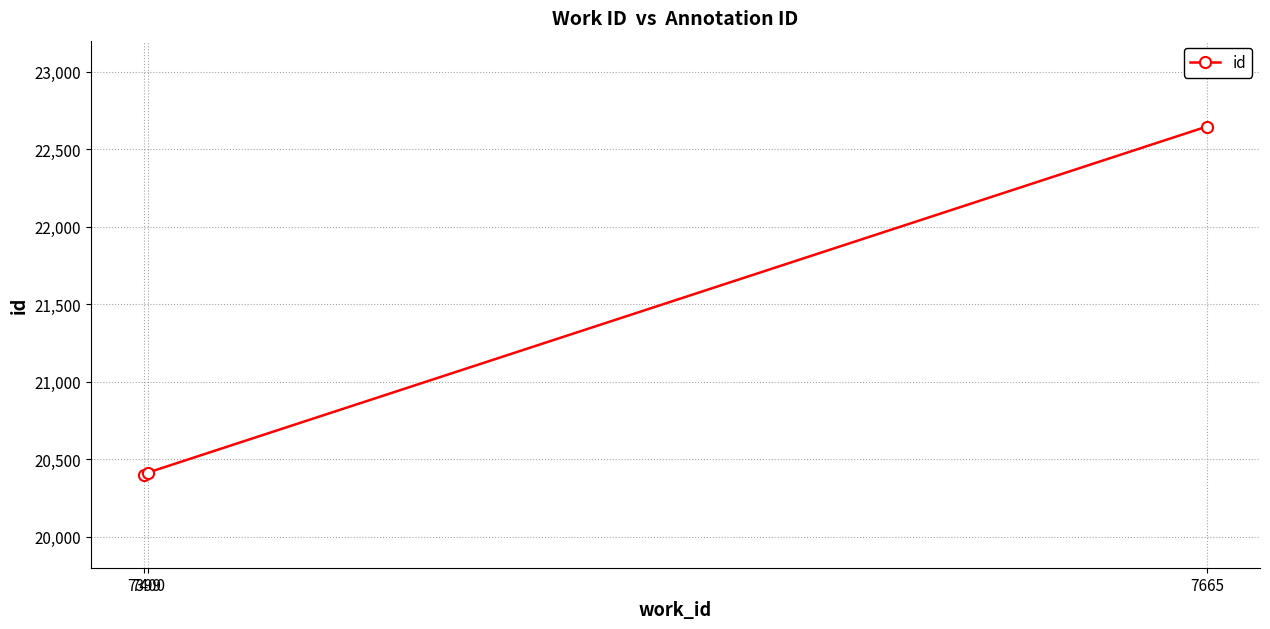

What is the minimum value shown in the chart?

20396